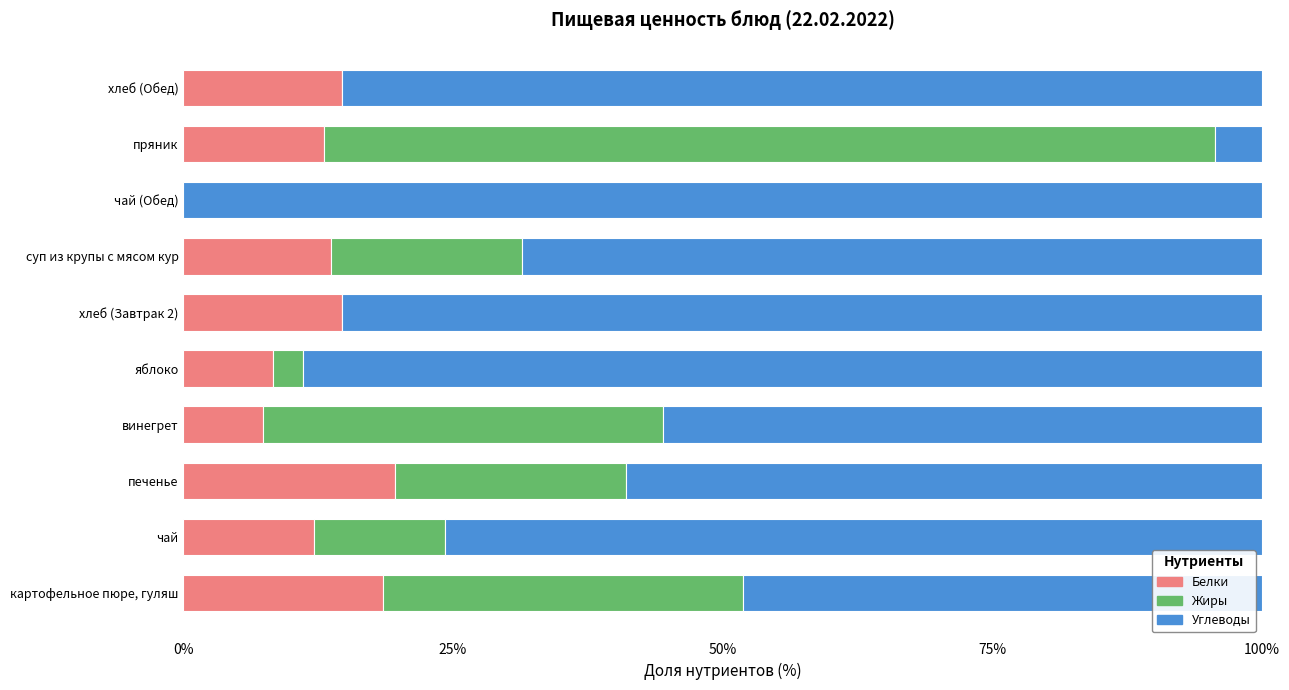

The value of Белки at чай (Обед) is 0.0. True or false?

True